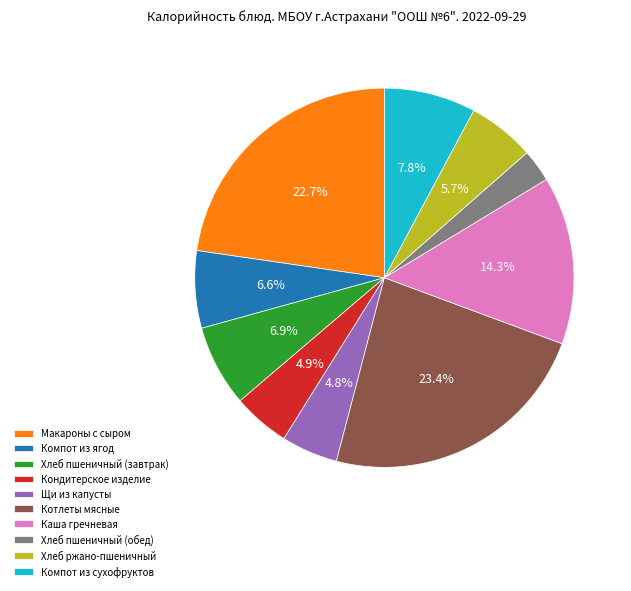

What is the ratio of the value at Котлеты мясные to the value at Компот из сухофруктов?

3.0